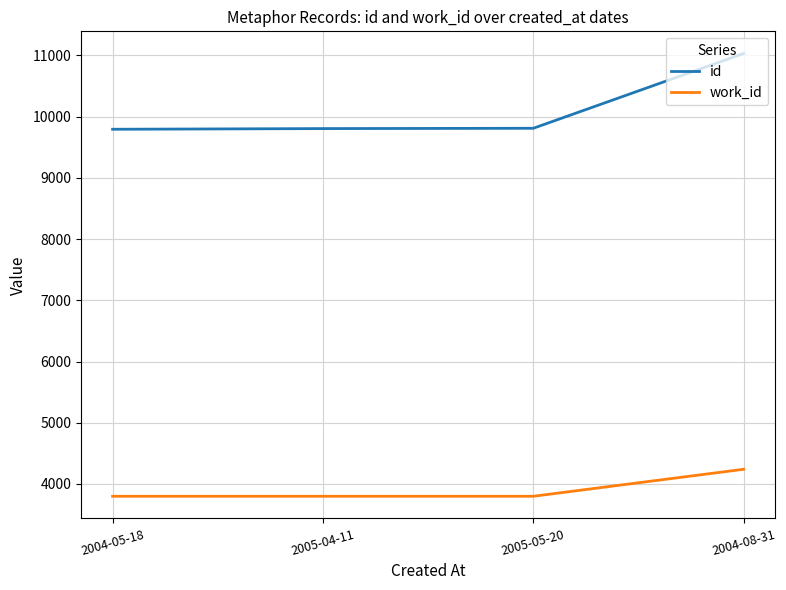

Rank the series at 2004-08-31 from highest to lowest value.

id, work_id